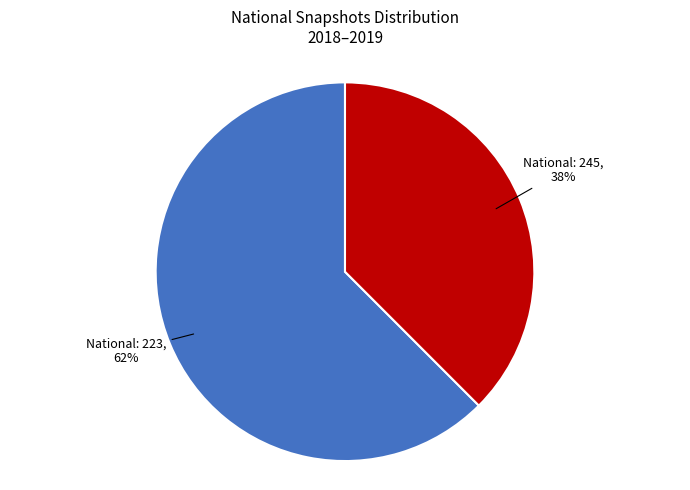

To the nearest percent, what percentage of the pie is National: 245?

38%